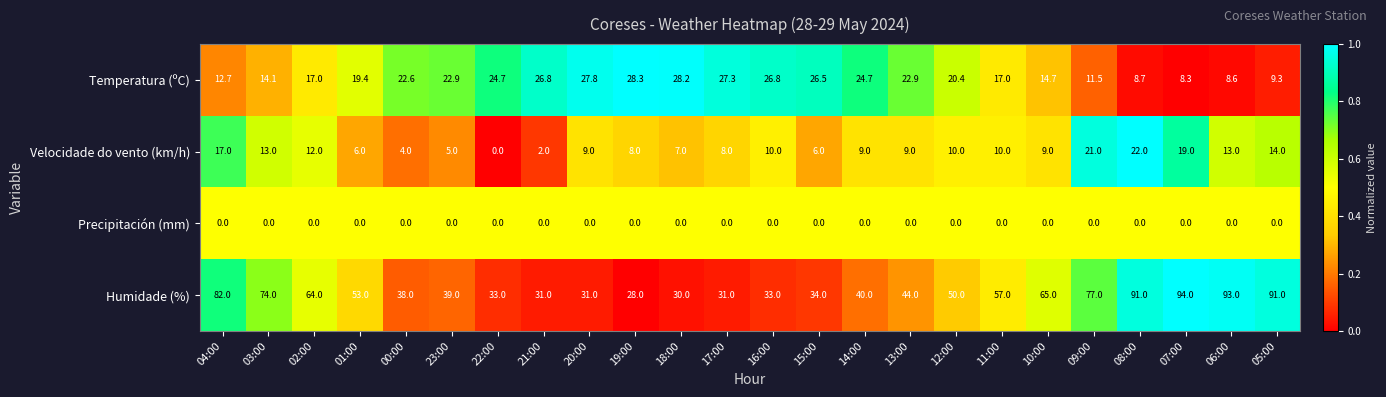

What is the difference between the highest and lowest values at 15:00?

34.0